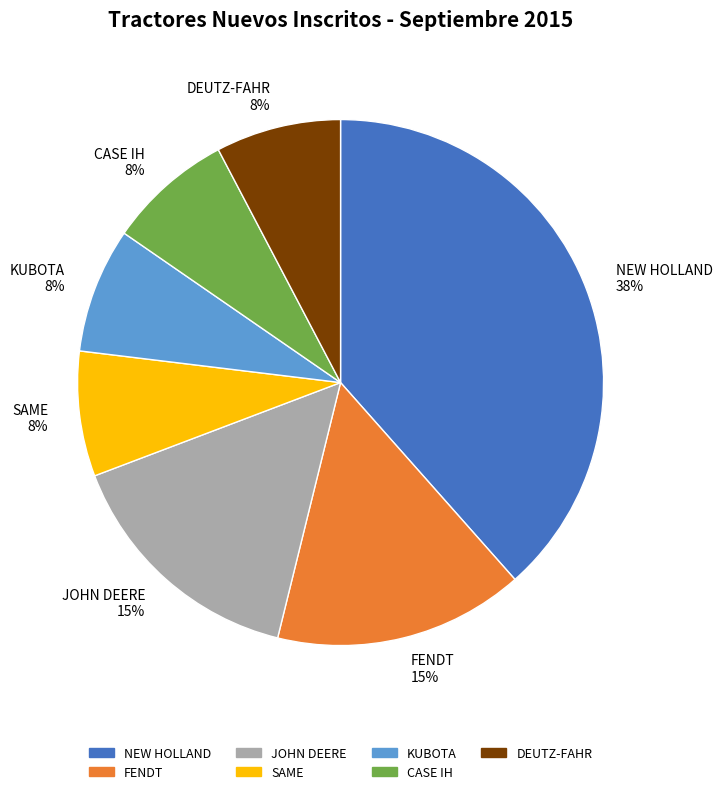

Is SAME the majority of the pie?

No